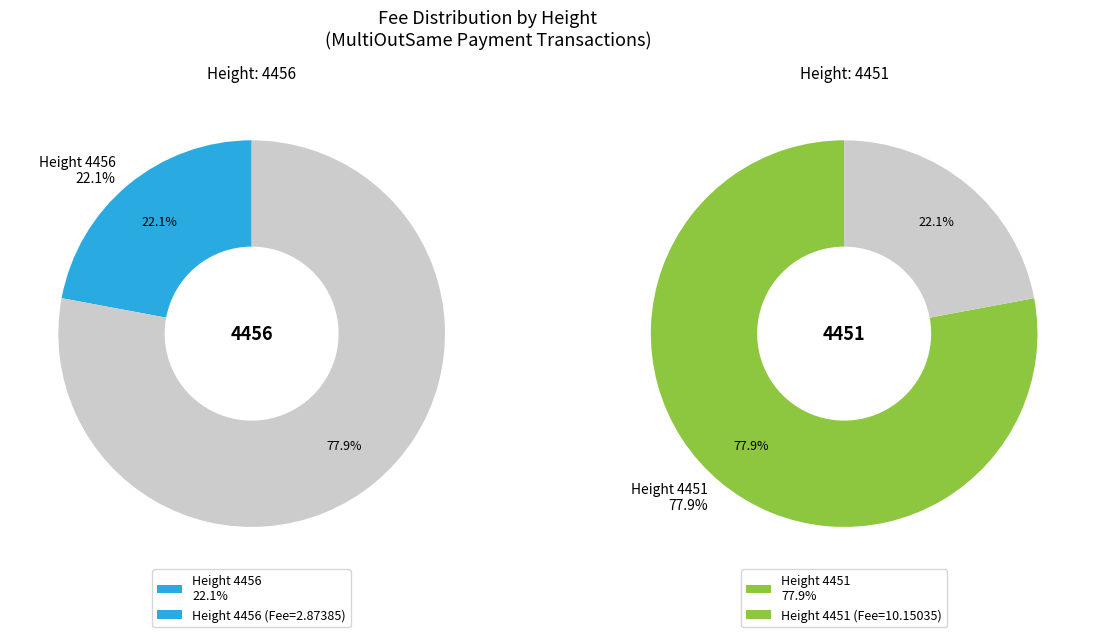

What percentage is the 4451 slice, to the nearest percent?

78%